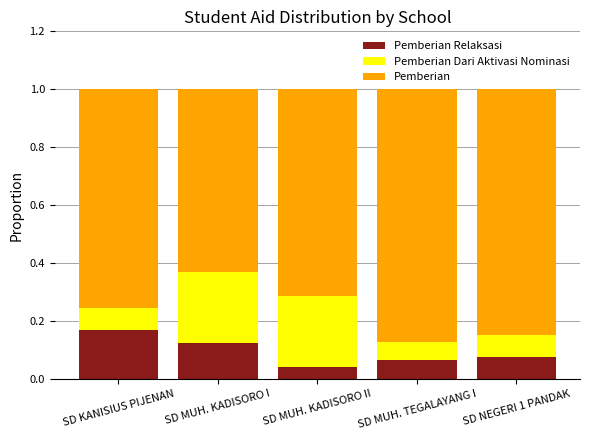

What is the total value across all series at SD NEGERI 1 PANDAK?

1.0